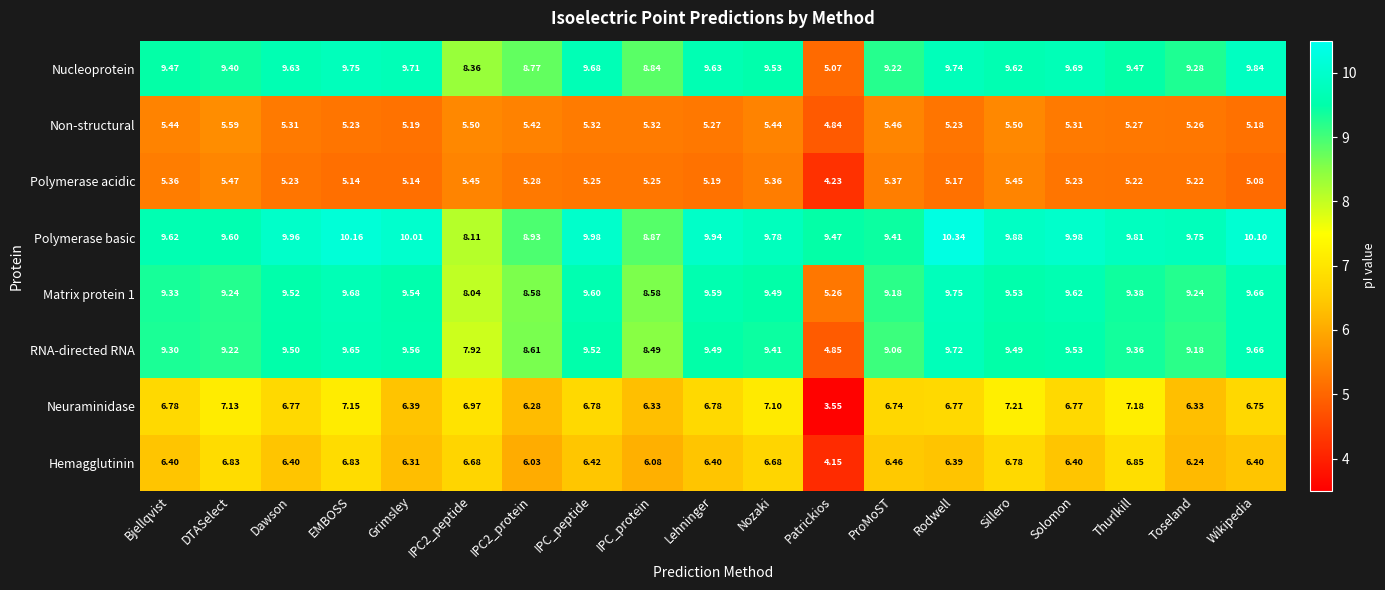

At which category is the sum across all series the highest?

EMBOSS